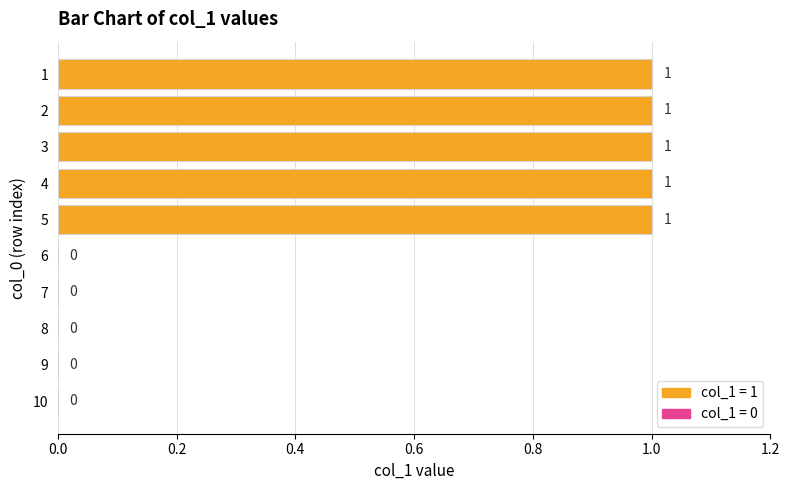

What is the sum of all values?

5